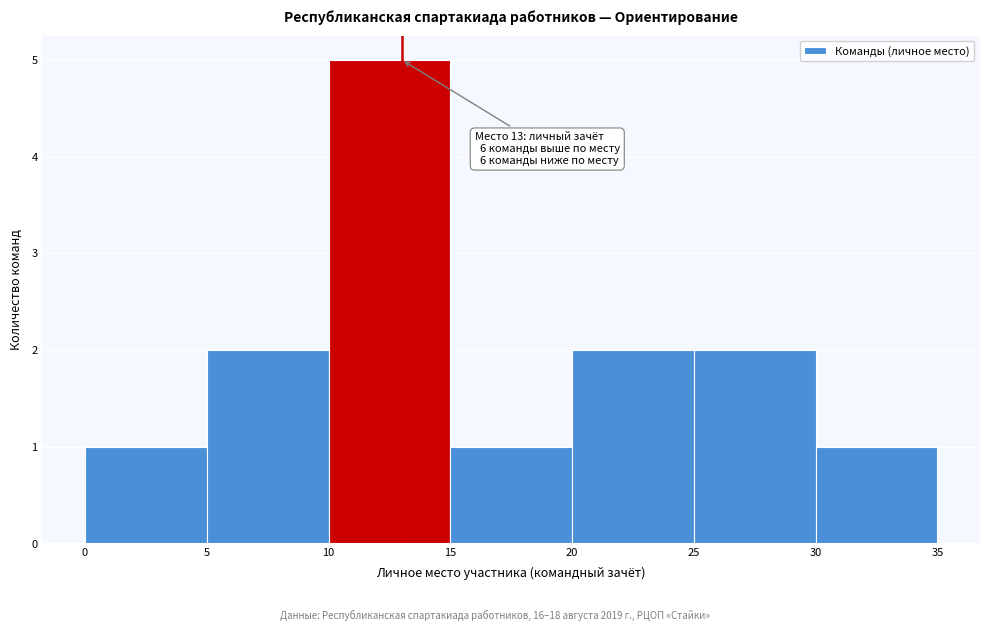

Over which range of the x-axis is the bar tallest?

10 to 15